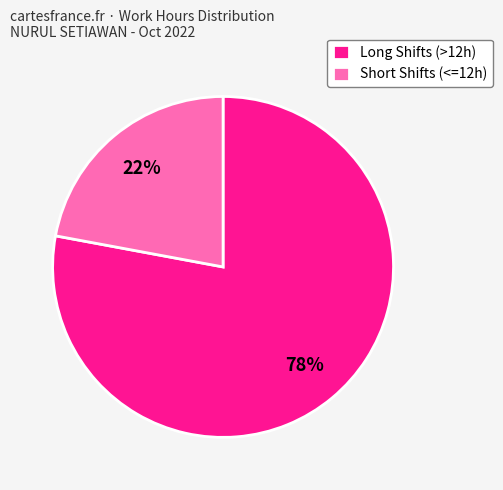

What percentage is the Long Shifts (>12h) slice, to the nearest percent?

78%